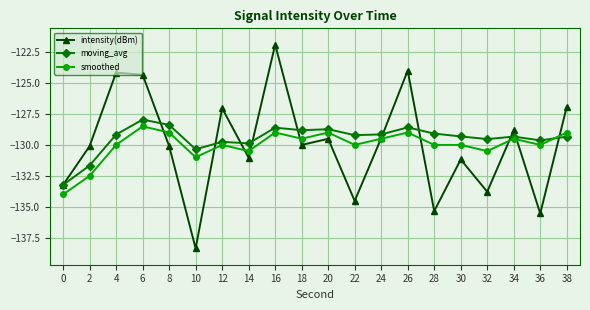

What are all the series names shown in the legend?

intensity(dBm), moving_avg, smoothed